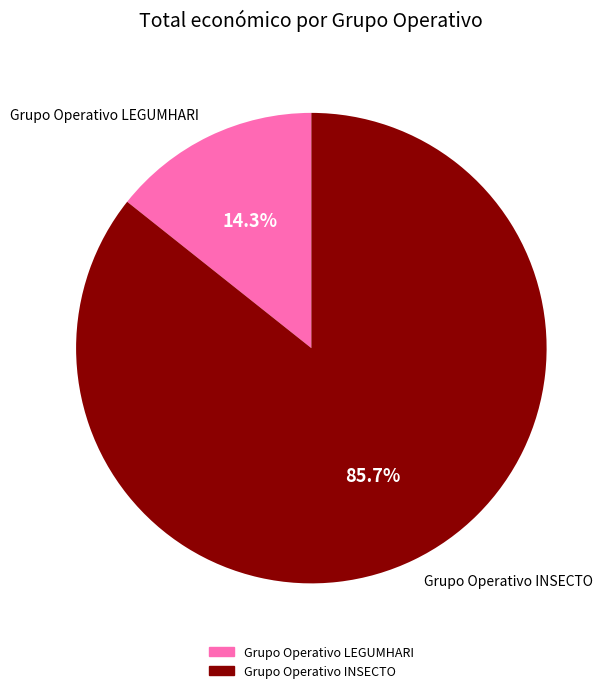

Which slice is the smallest?

Grupo Operativo LEGUMHARI